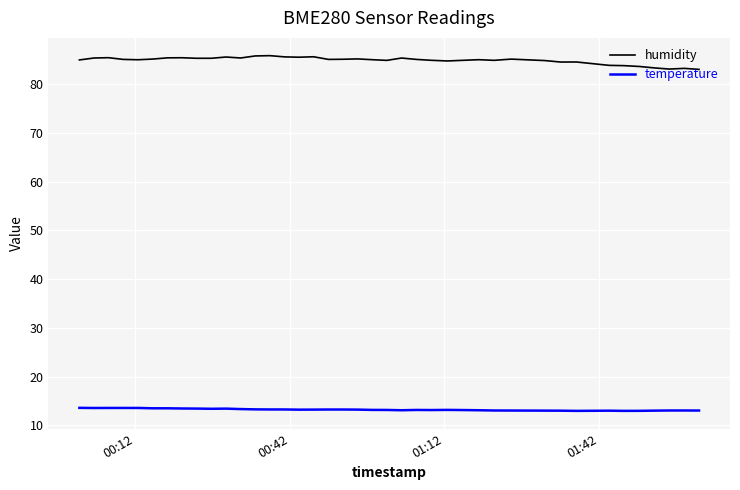

True or false: temperature and humidity cross at least once.

False